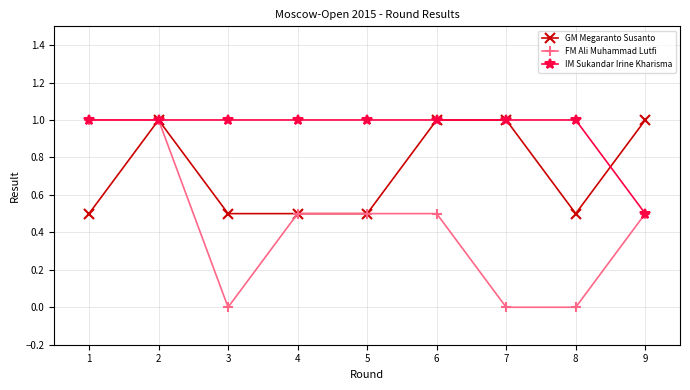

Which series has the largest total across all categories?

IM Sukandar Irine Kharisma